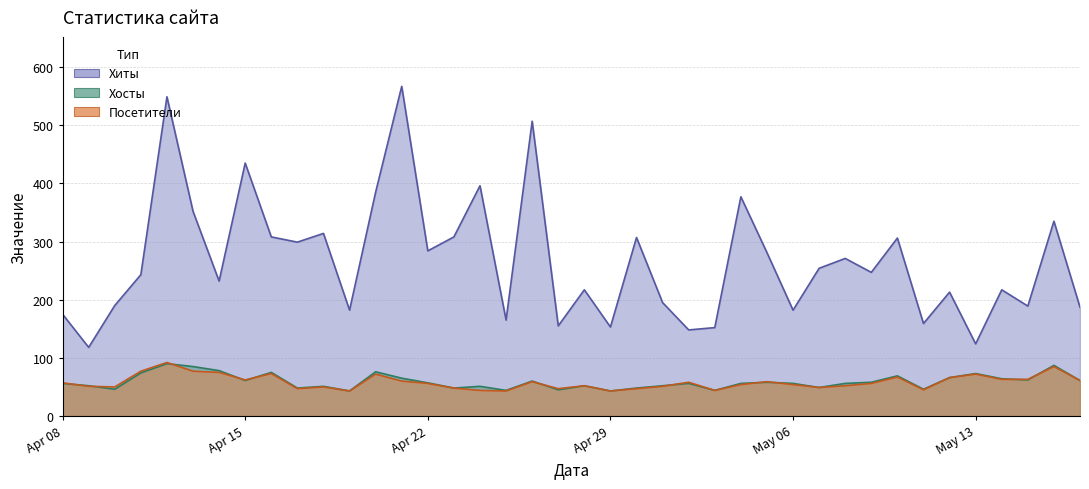

What are all the series names shown in the legend?

Хиты, Хосты, Посетители